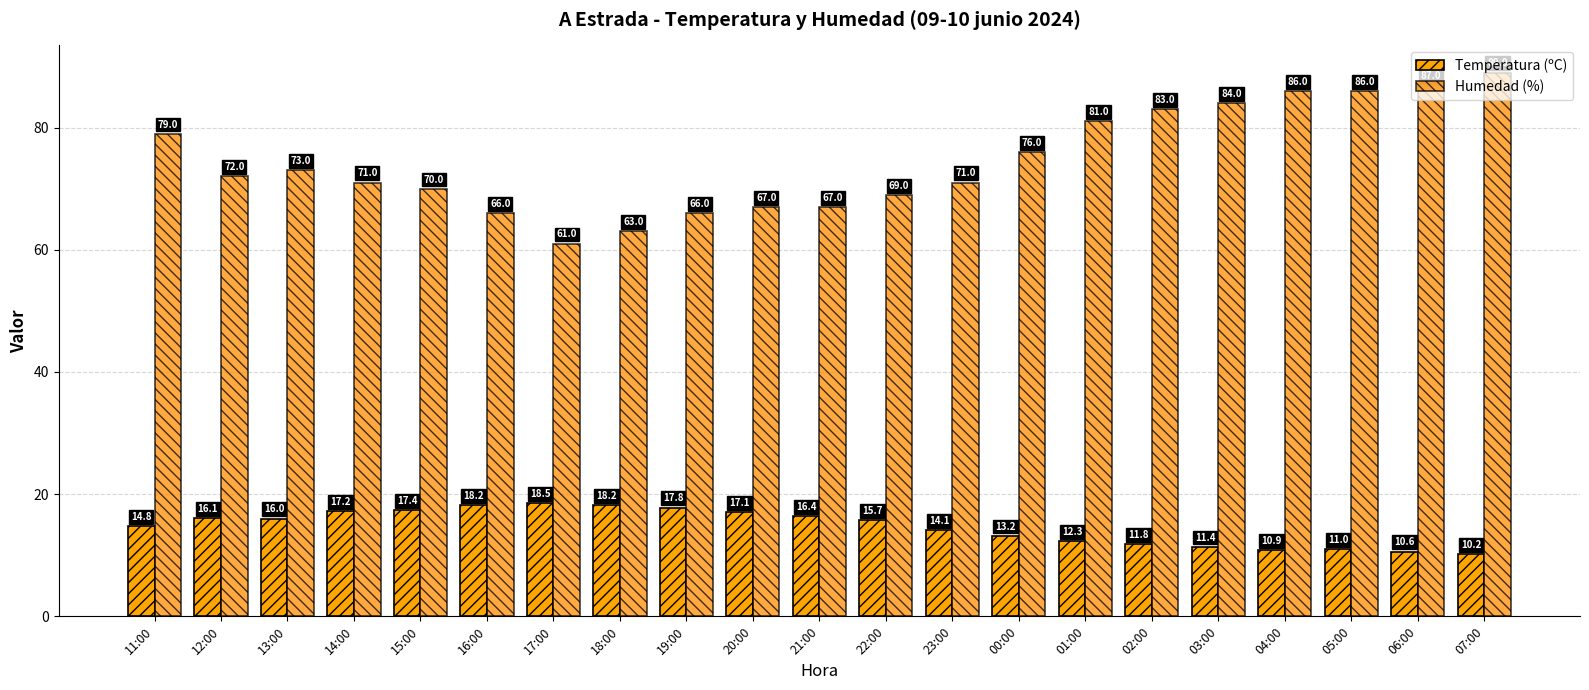

What is the sum of all Humedad (%) values?

1567.0